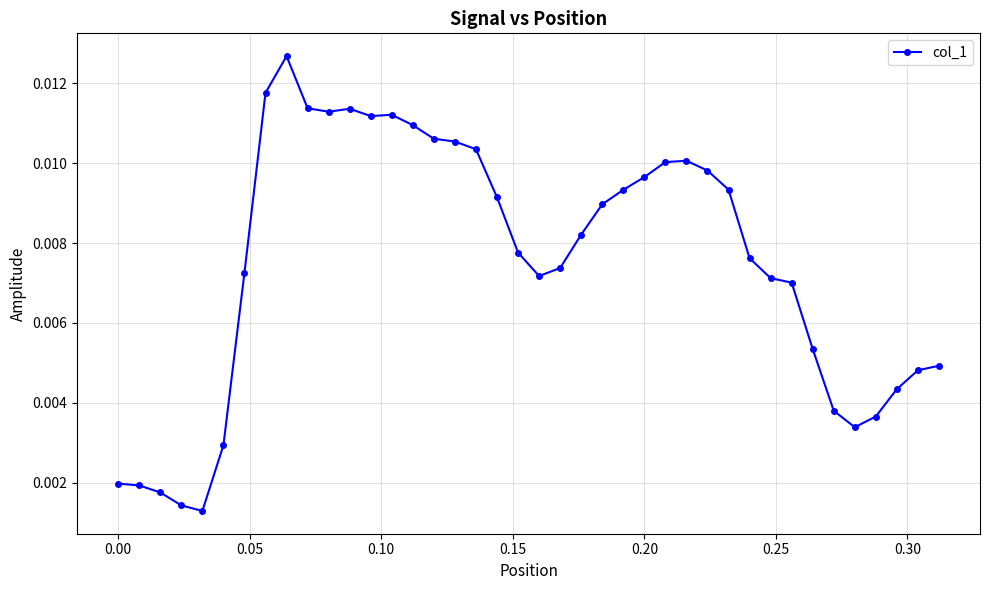

True or false: the data has more than 0 interior local peaks.

True